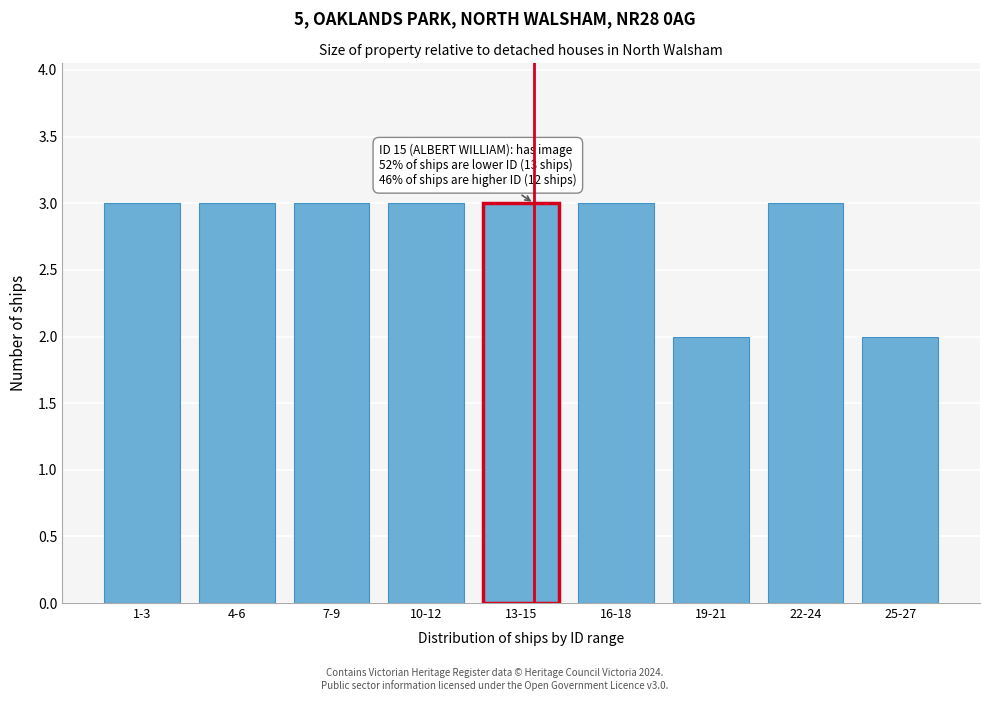

Reading right to left, transcribe all the data shown in this chart.

25-27=2	22-24=3	19-21=2	16-18=3	13-15=3	10-12=3	7-9=3	4-6=3	1-3=3